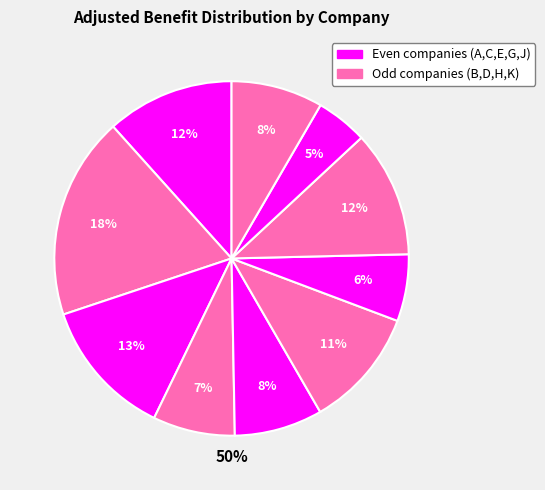

To the nearest percent, what percentage of the pie is J?

5%